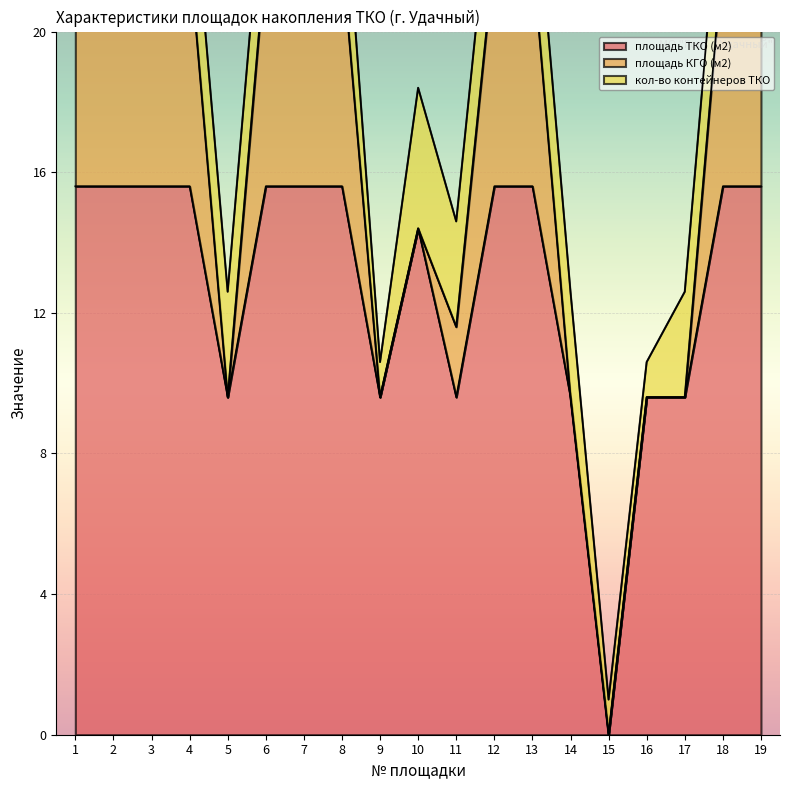

Rank the series at 17 from highest to lowest value.

площадь ТКО (м2), кол-во контейнеров ТКО, площадь КГО (м2)